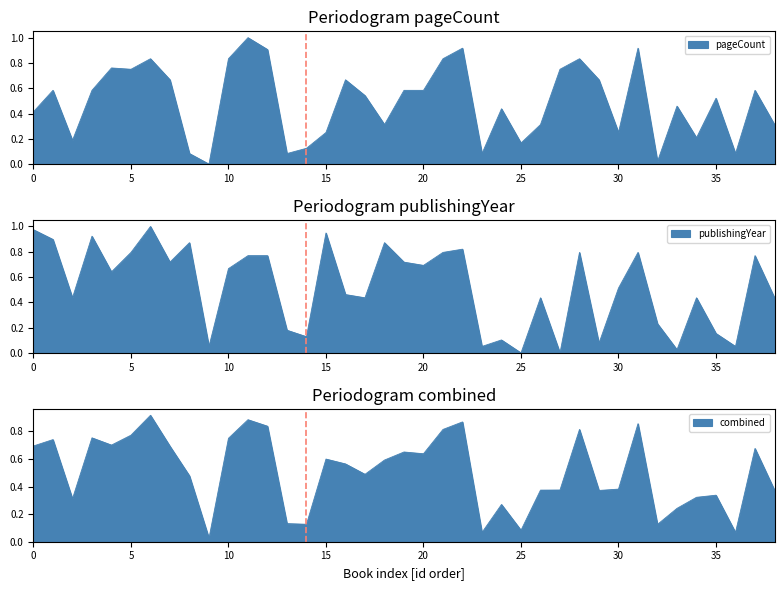

How many interior local peaks does the pageCount series have?

12